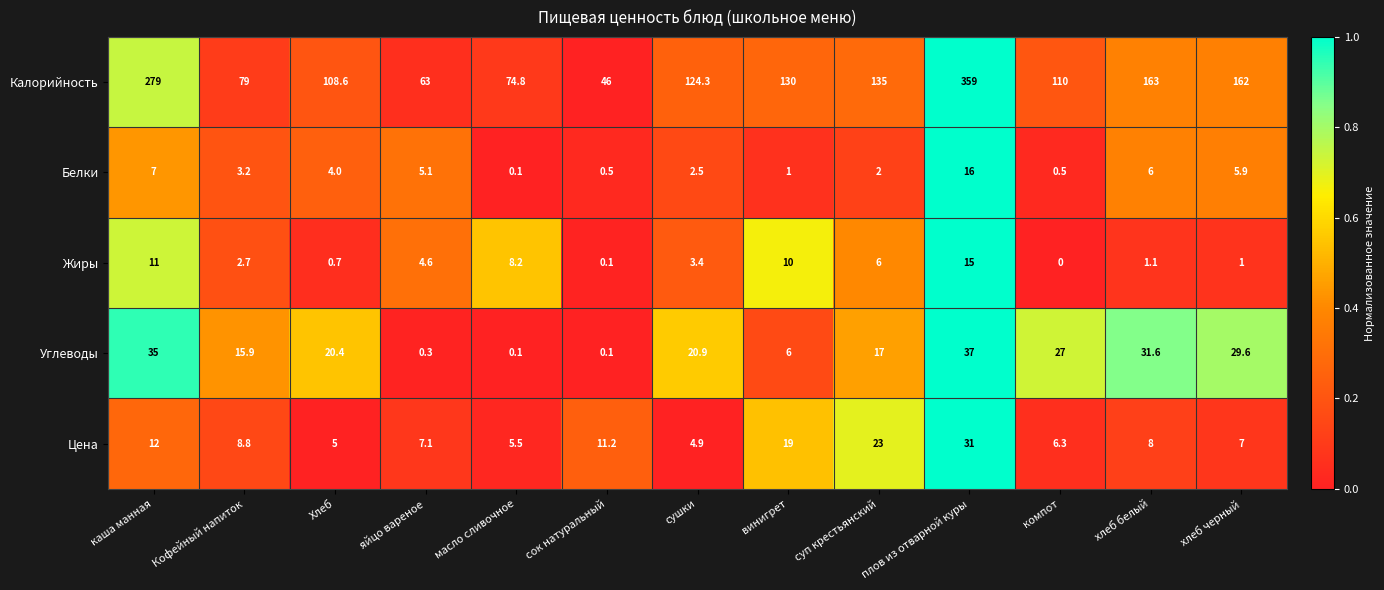

Which series has the largest total across all categories?

Калорийность